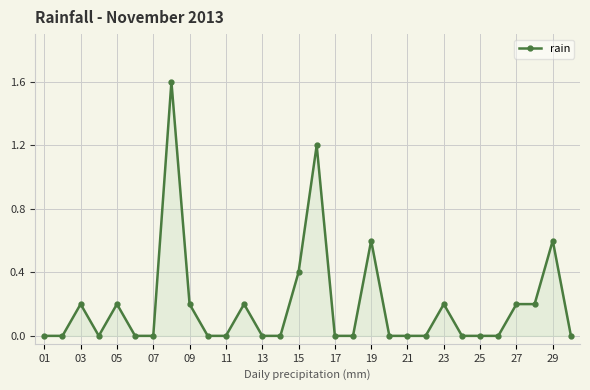

What is the difference between the maximum and minimum values?

1.6